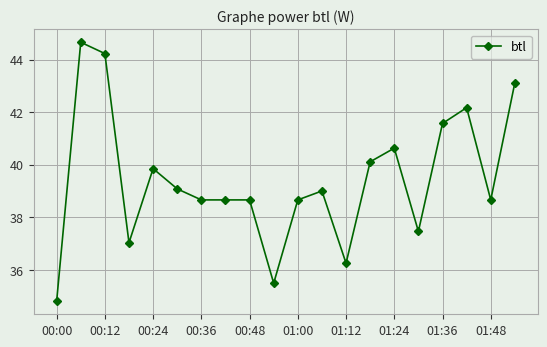

True or false: the data has more than 1 interior local peaks.

True